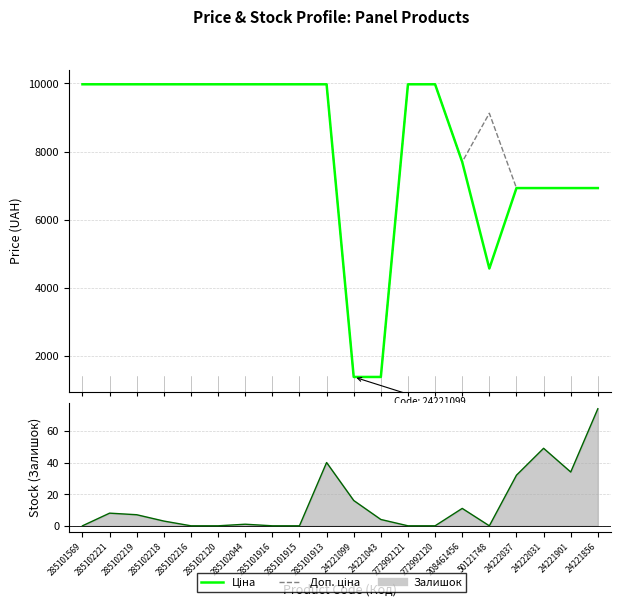

At which category is the sum across all series the highest?

285101569